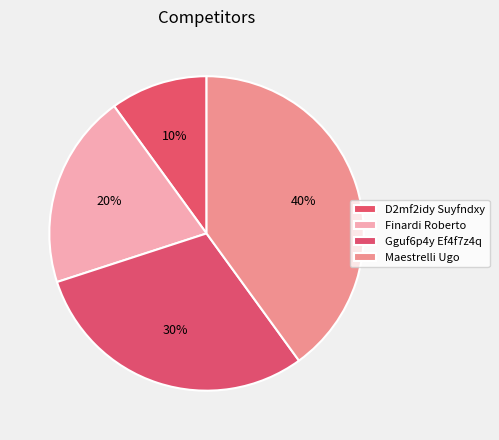

How many slices are in this pie chart?

4